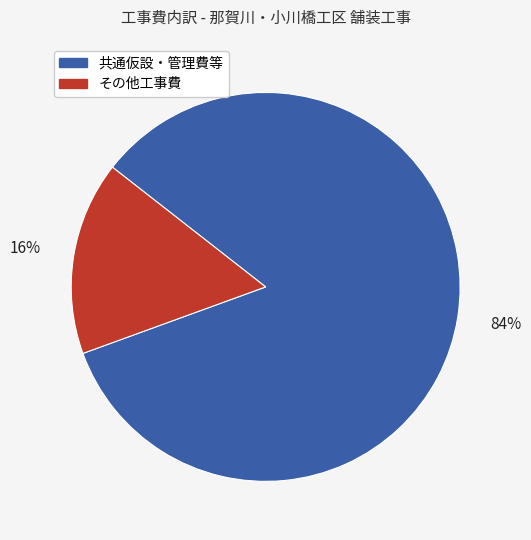

How many slices are in this pie chart?

2